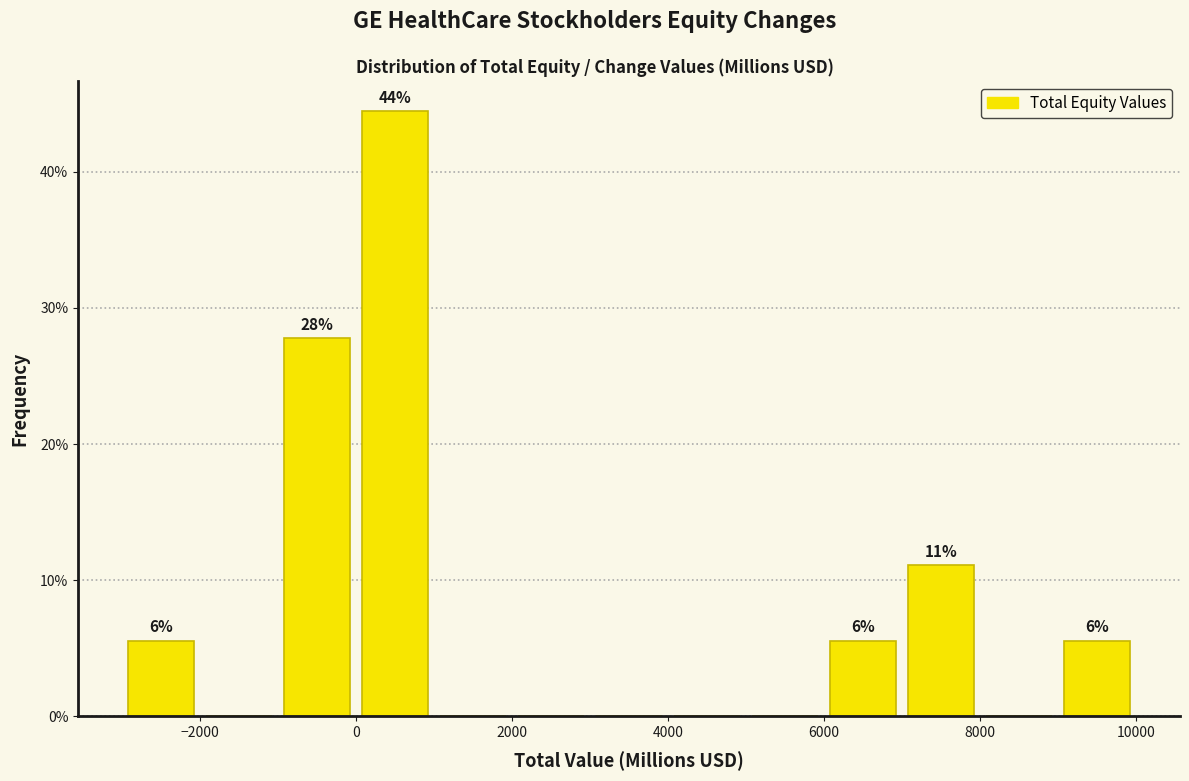

Over which range of the x-axis is the bar tallest?

0 to 1000